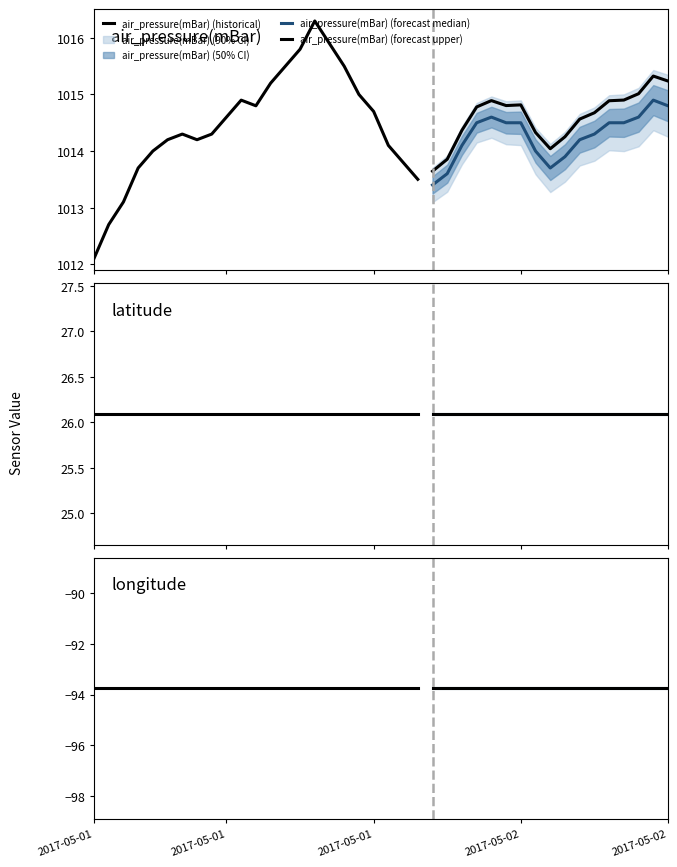

What is the average value of the longitude series?

-93.8